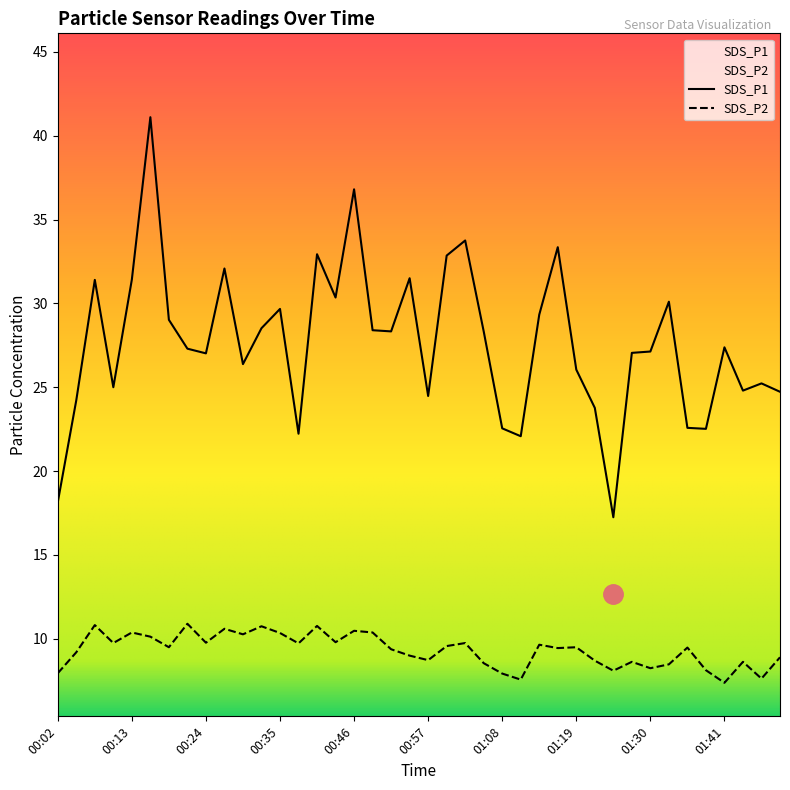

Between 00:10 and 00:40, which is larger?

00:40